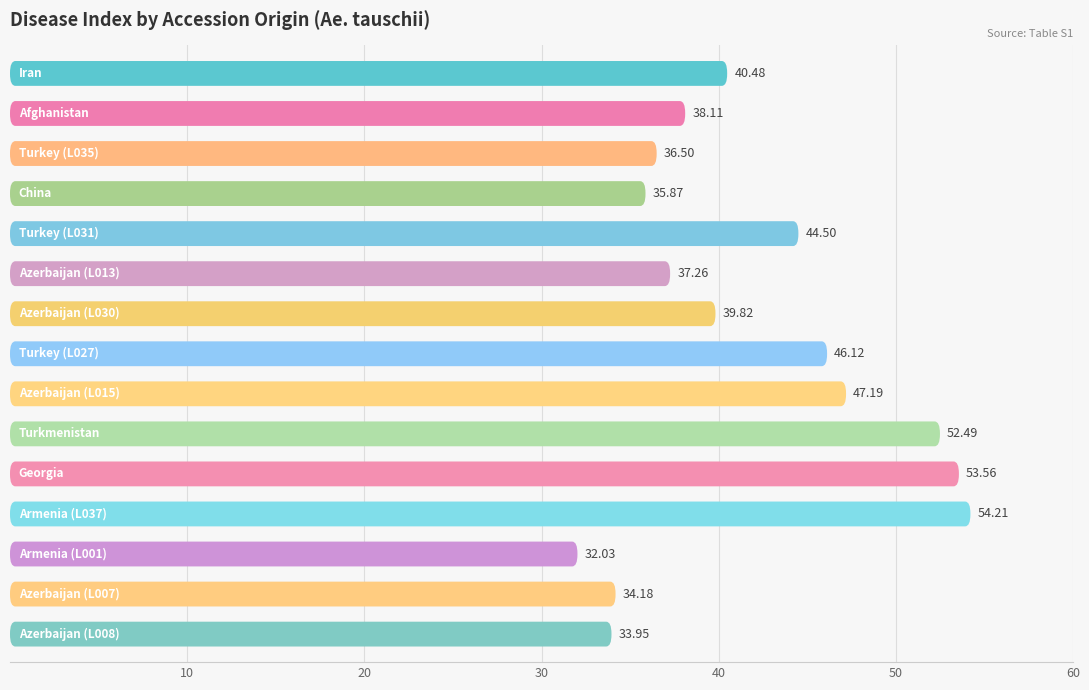

Approximately how many times larger is the value at 14 compared to 10?

0.6